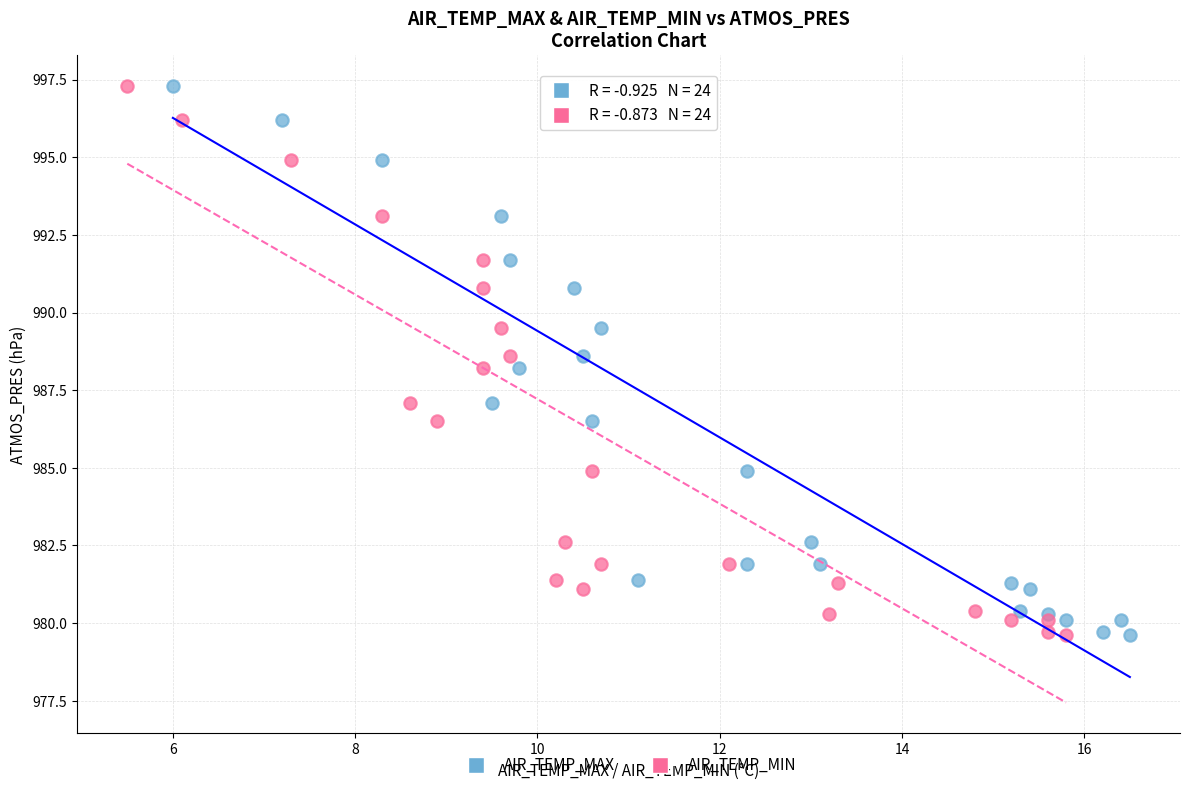

What are all the series names shown in the legend?

AIR_TEMP_MAX, AIR_TEMP_MIN